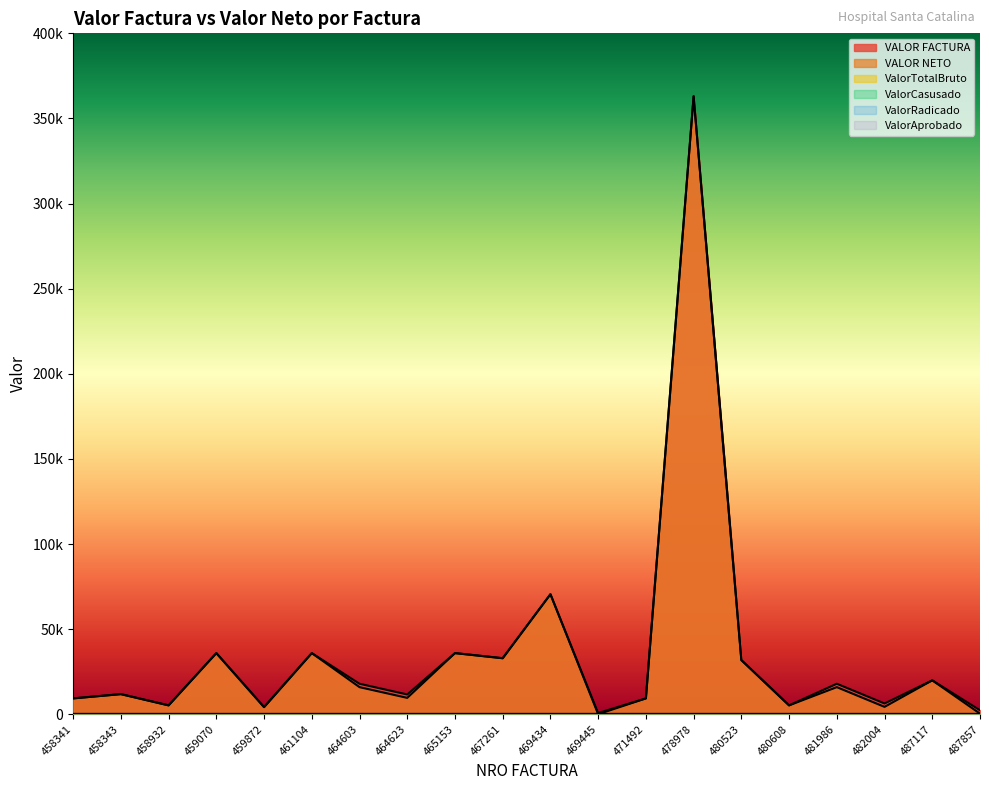

Rank the categories by ValorAprobado value from highest to lowest.

458341, 458343, 458932, 459070, 459872, 461104, 464603, 464623, 465153, 467261, 469434, 469445, 471492, 478978, 480523, 480608, 481986, 482004, 487117, 487857